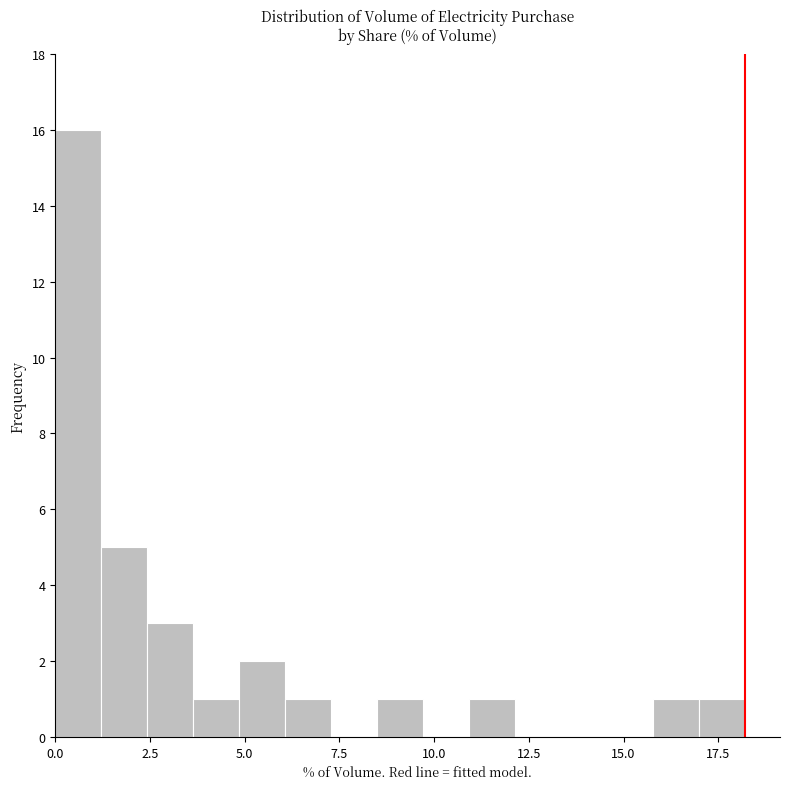

Read against the x-axis, roughly where is the centre of the tallest bar?

0.5